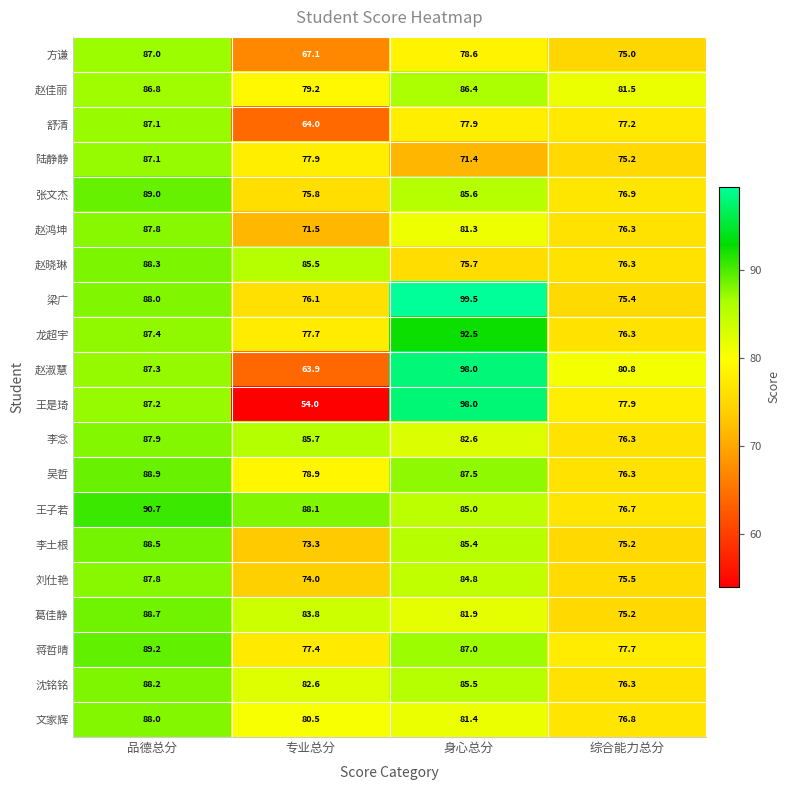

Which category has the highest value across all series?

身心总分